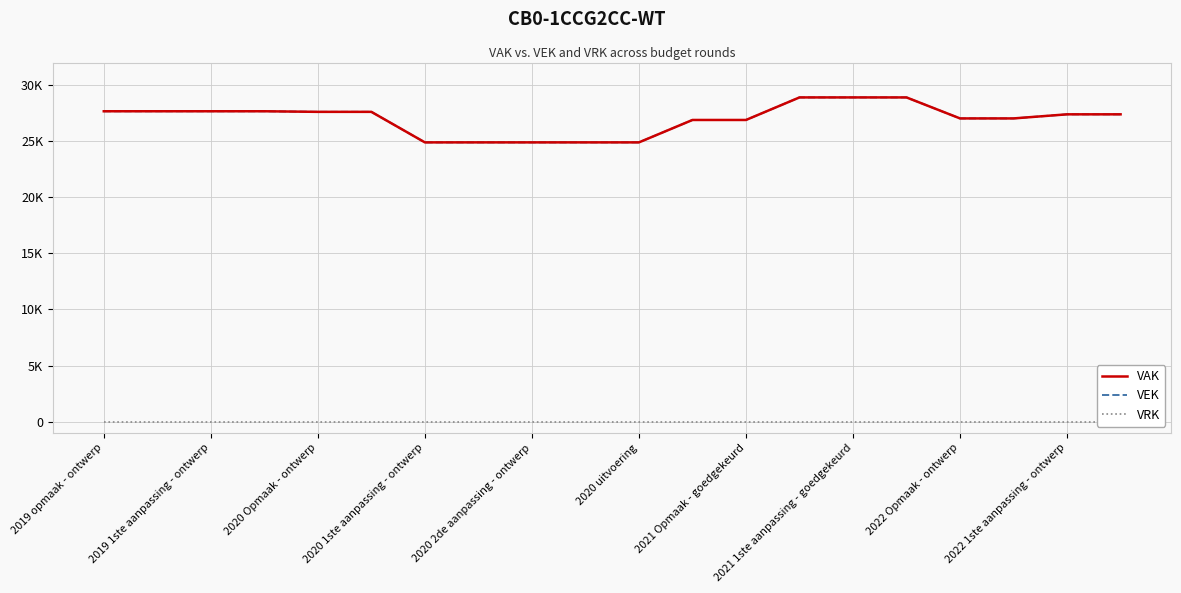

At which category is the sum across all series the highest?

13